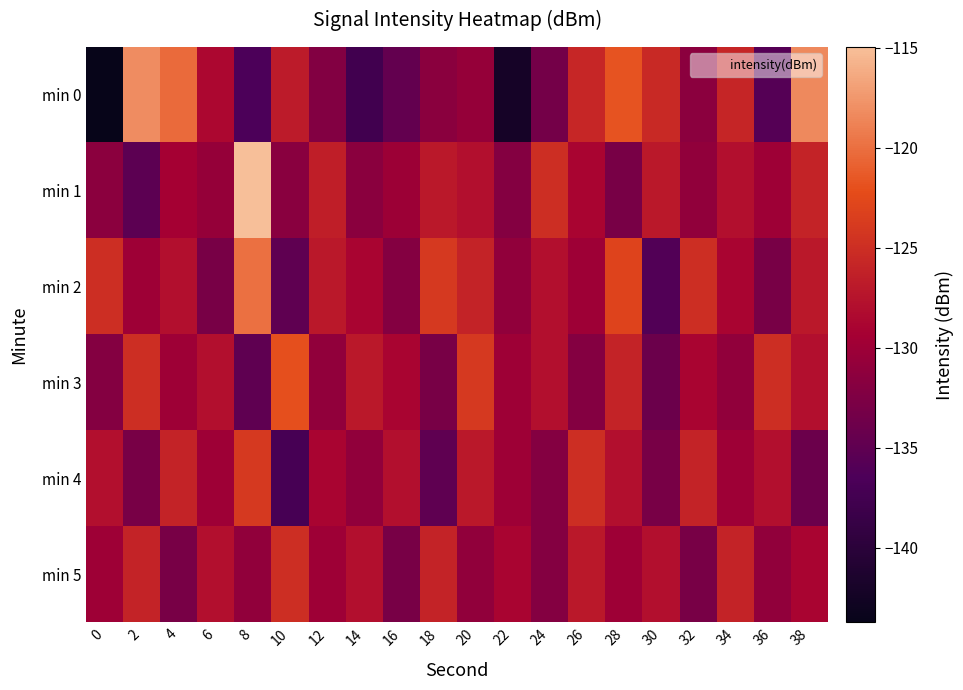

Which series changed the most between 8 and 30?

min 2